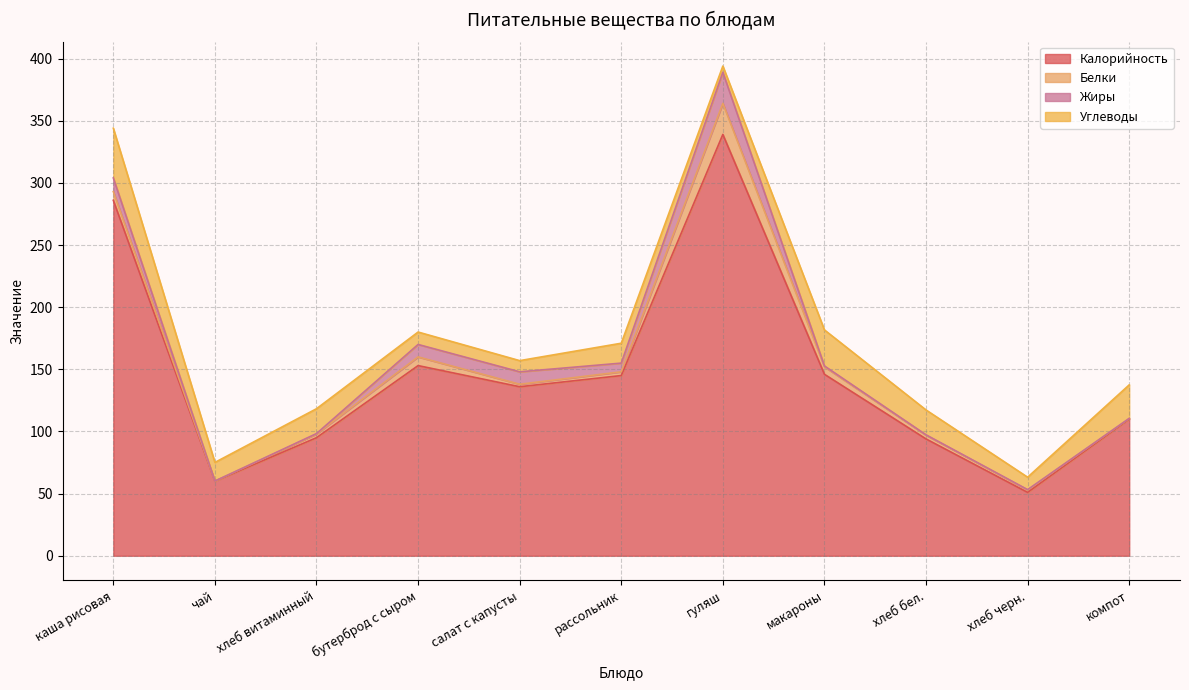

True or false: Жиры and Калорийность intersect in this chart.

False